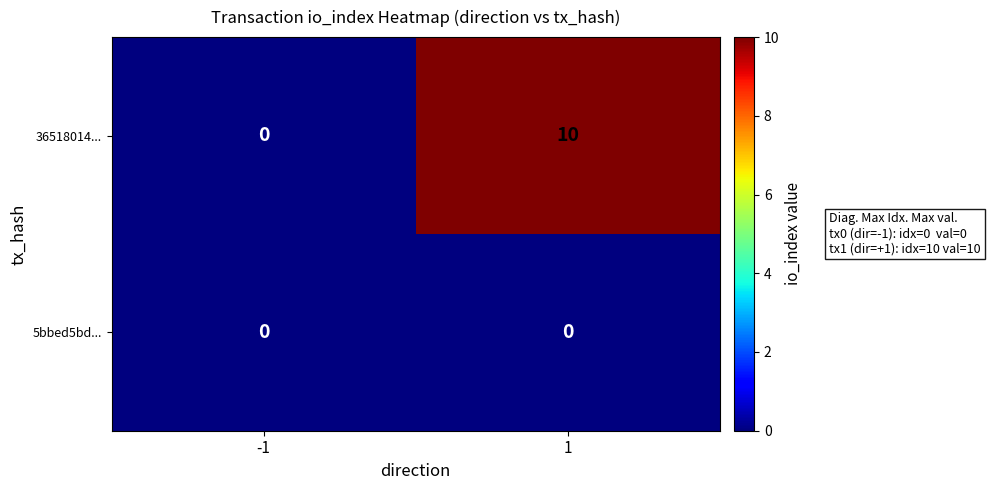

What is the maximum value for 36518014...?

10